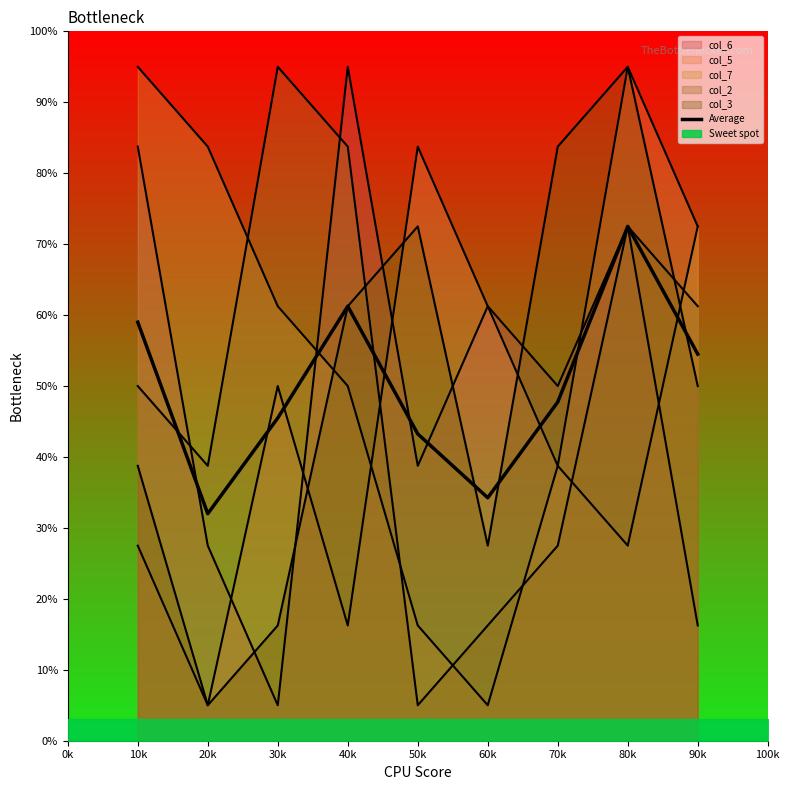

How many points are lower than both their immediate neighbors (excluding endpoints)?

2